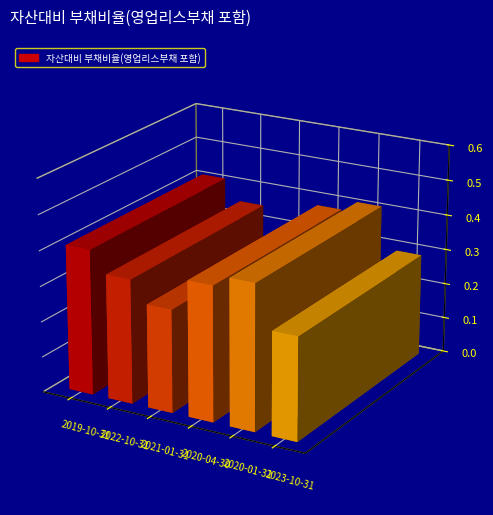

How many values are between 0 and 1?

6